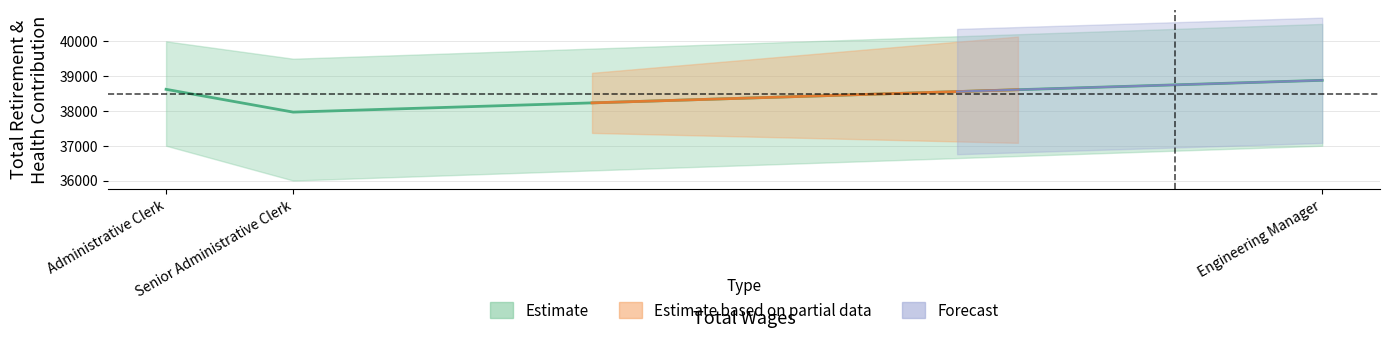

What is the change in value from Senior Administrative Clerk to Engineering Manager?

+914